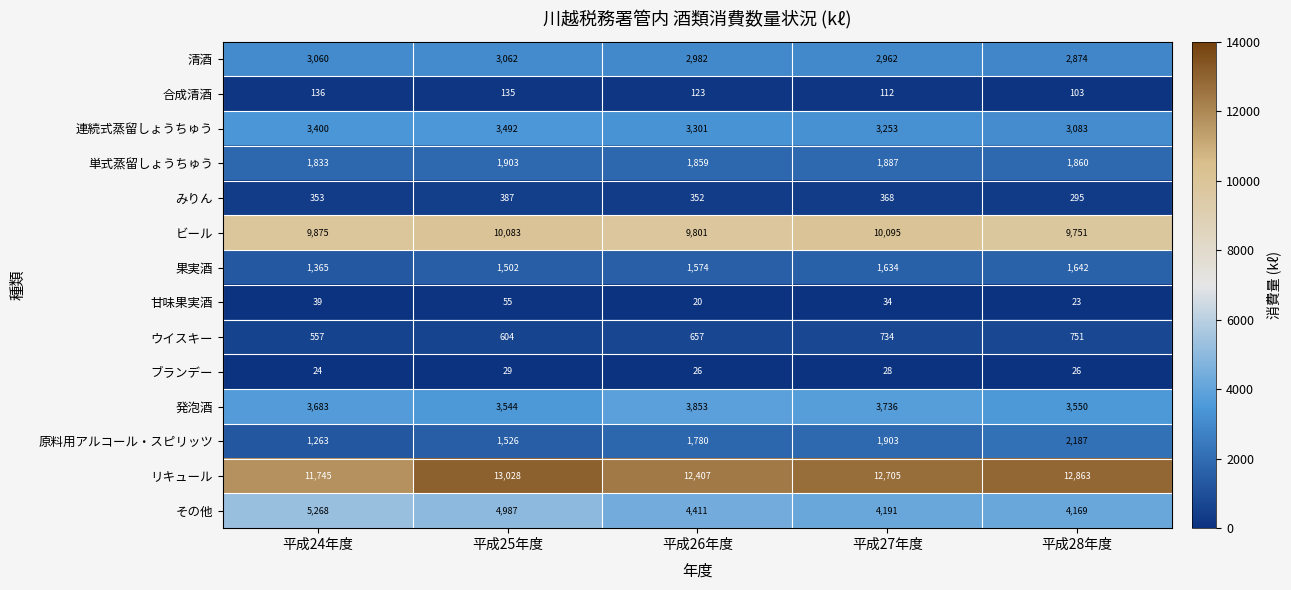

How many 連続式蒸留しょうちゅう values are between 3253 and 3400?

3